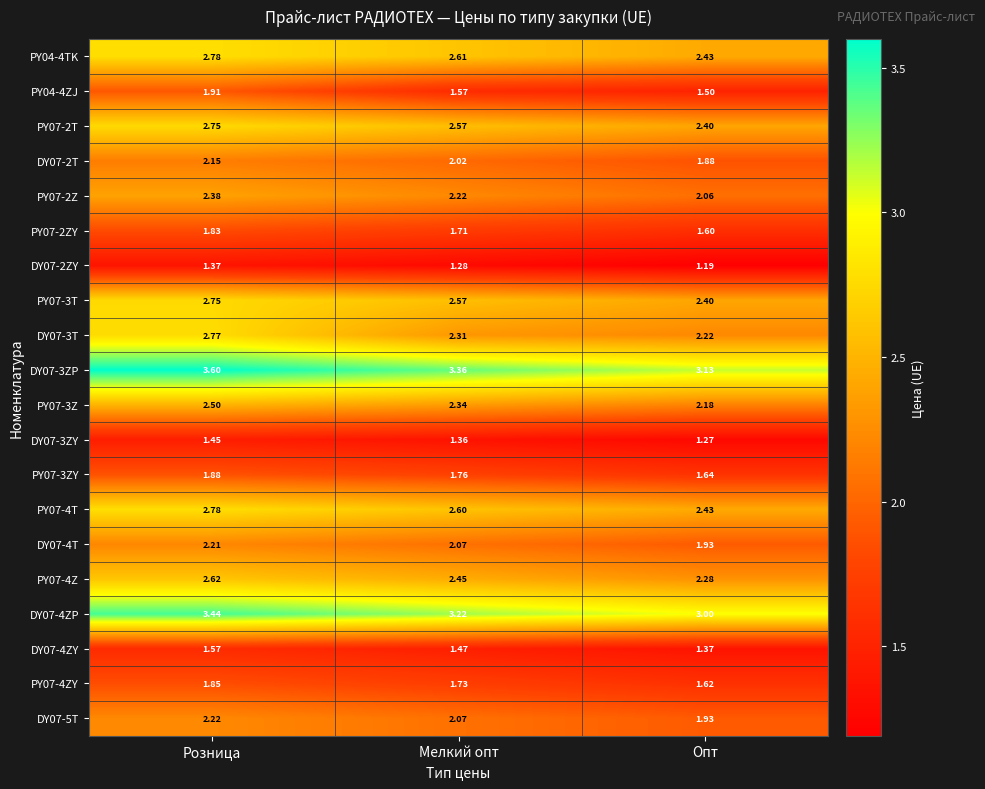

Which series has the largest total across all categories?

DY07-3ZP